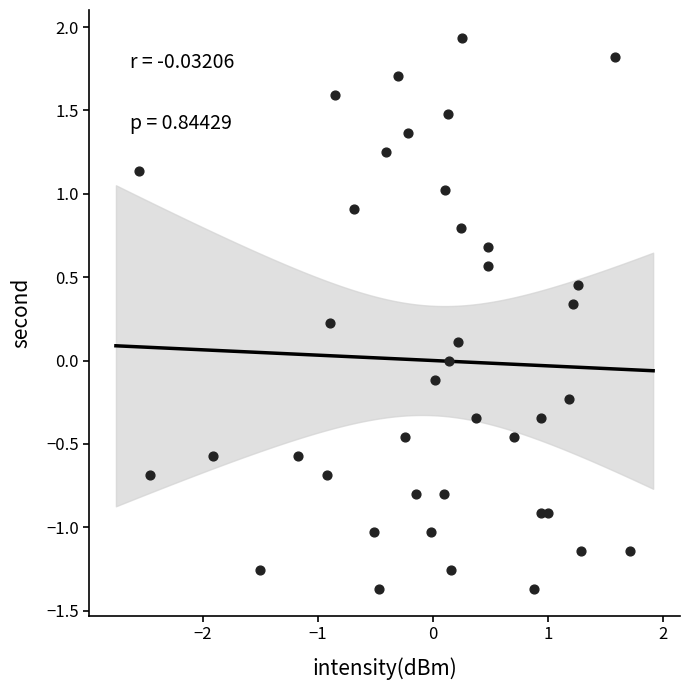

What is the range of X values (max minus min)?

4.3